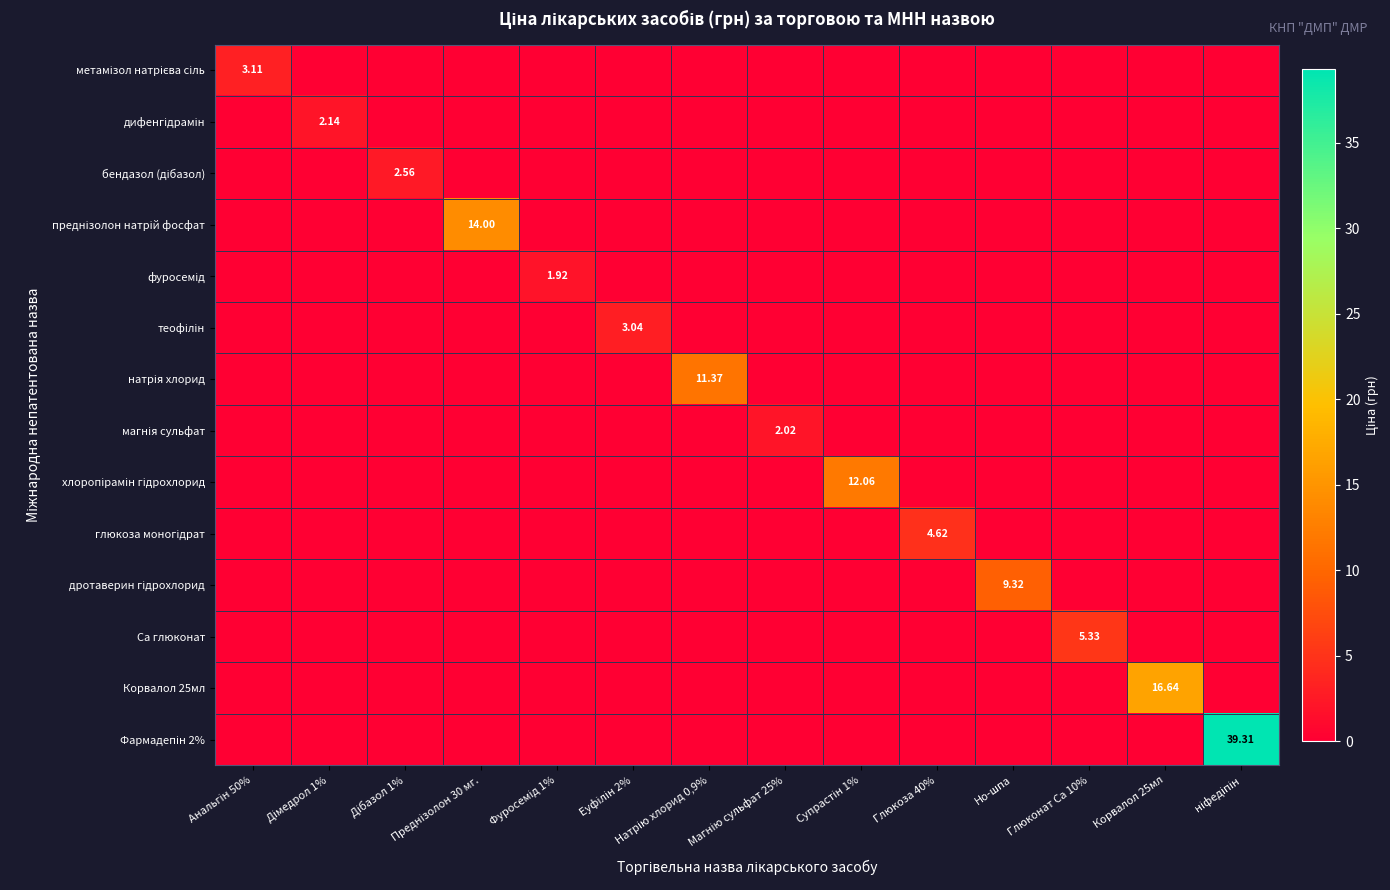

At which category is the sum across all series the highest?

ніфедіпін